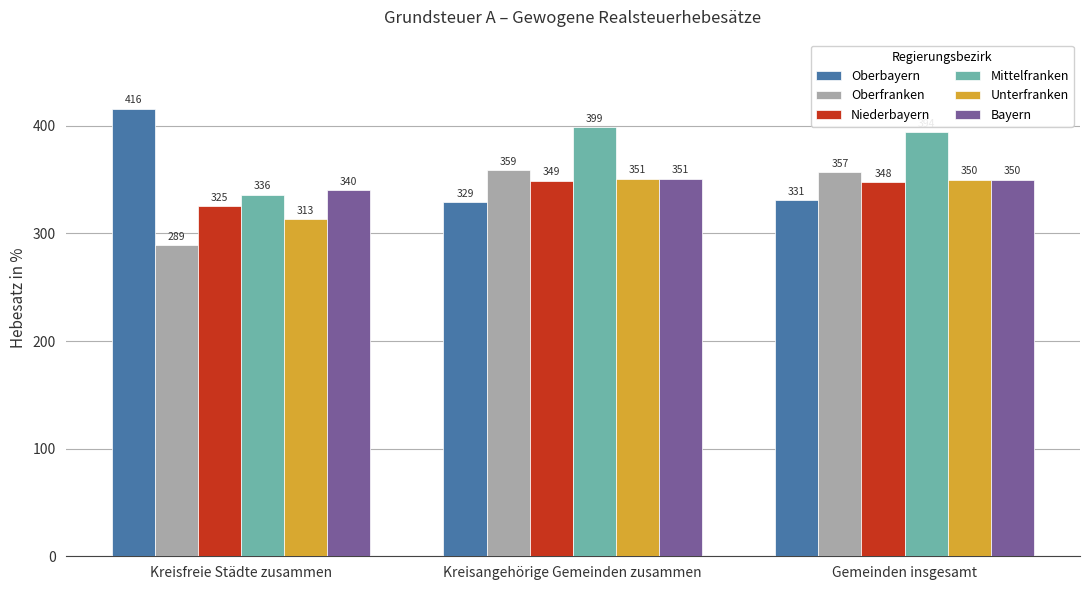

What is the smallest value displayed?

289